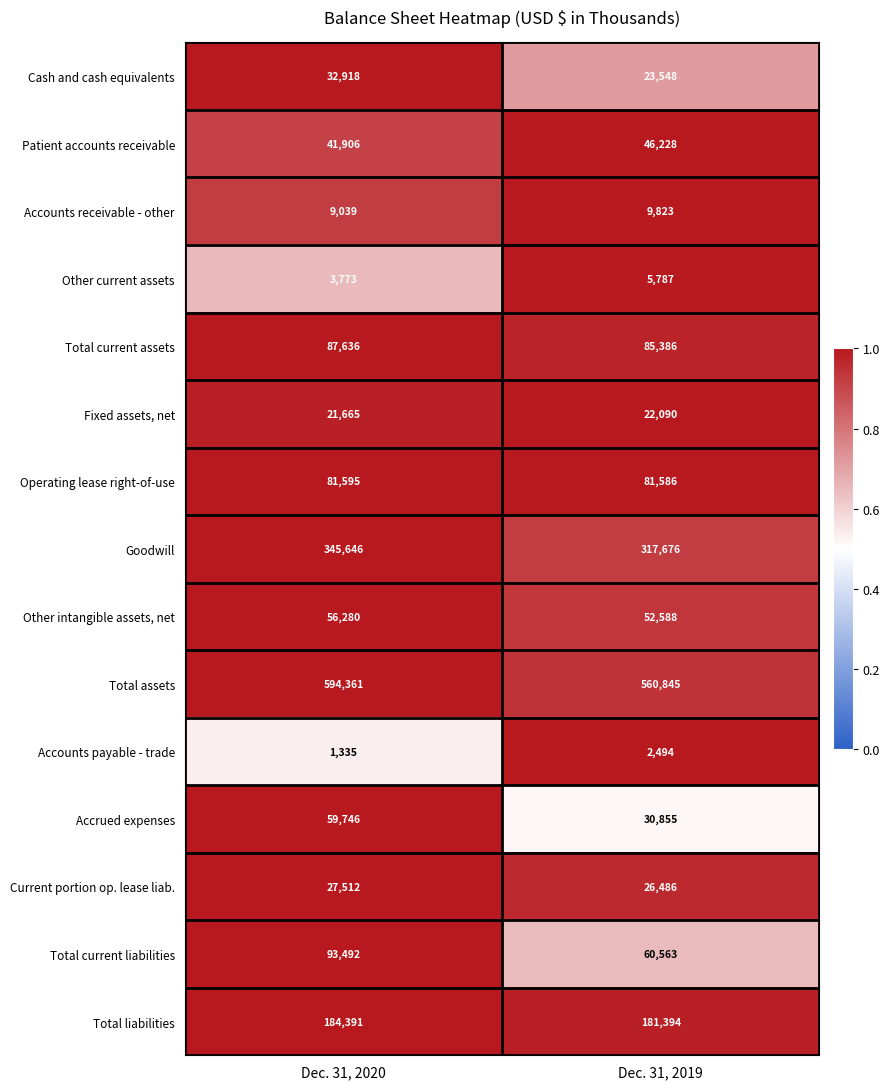

What is the maximum value shown in the chart?

594361